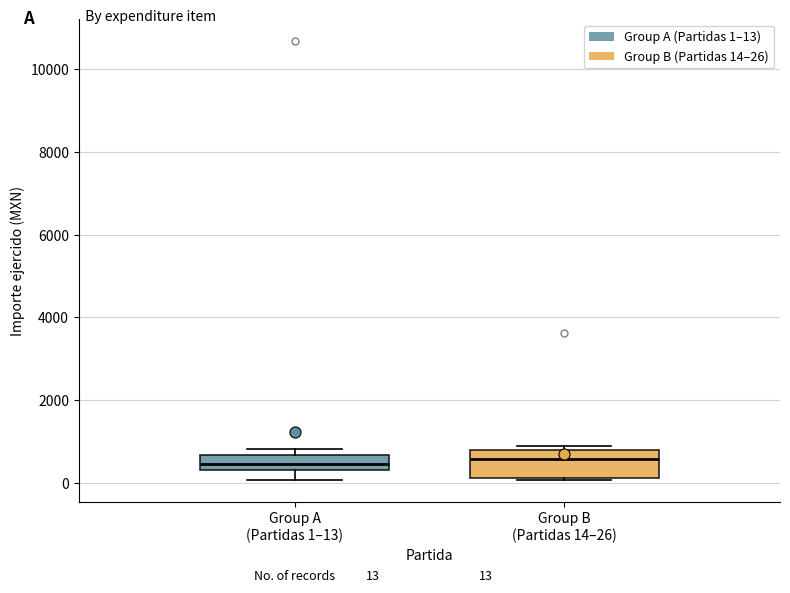

Comparing the boxes themselves (not the whiskers), which one is the tallest?

Group B (Partidas 14–26)